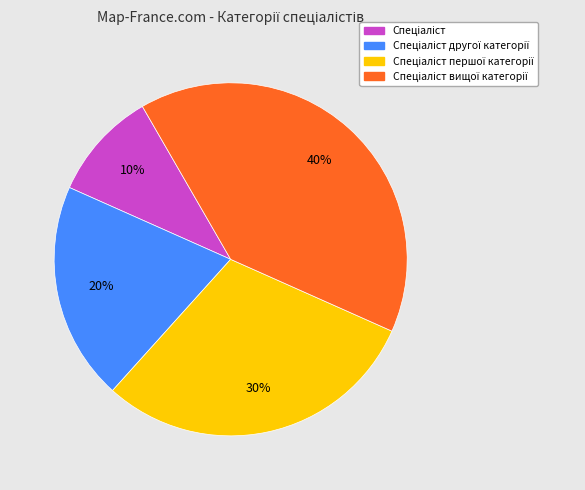

Does any single category account for the majority?

No